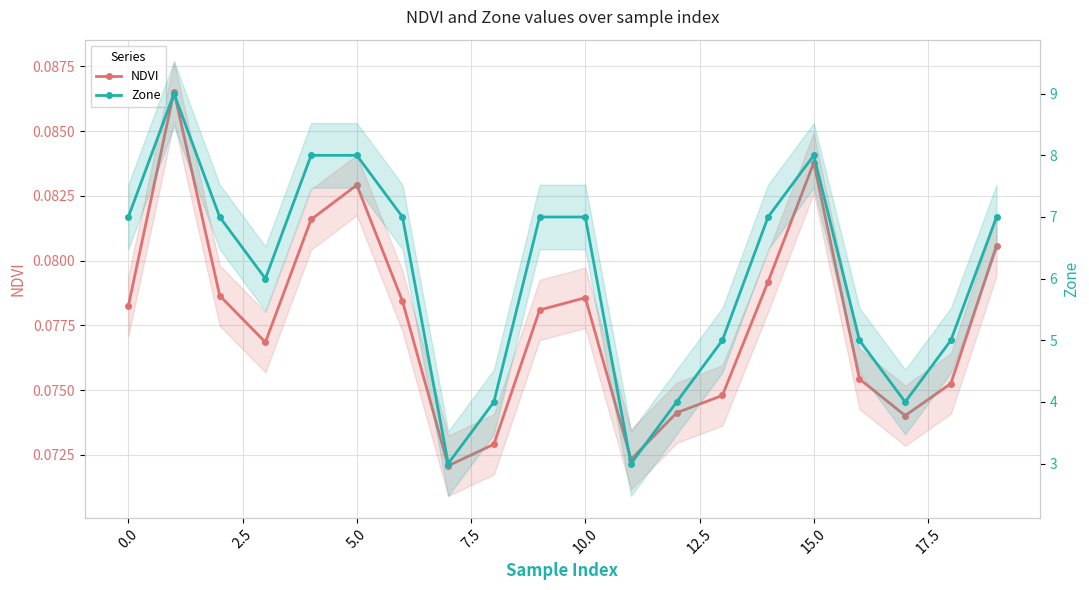

How many distinct data groups are displayed?

2